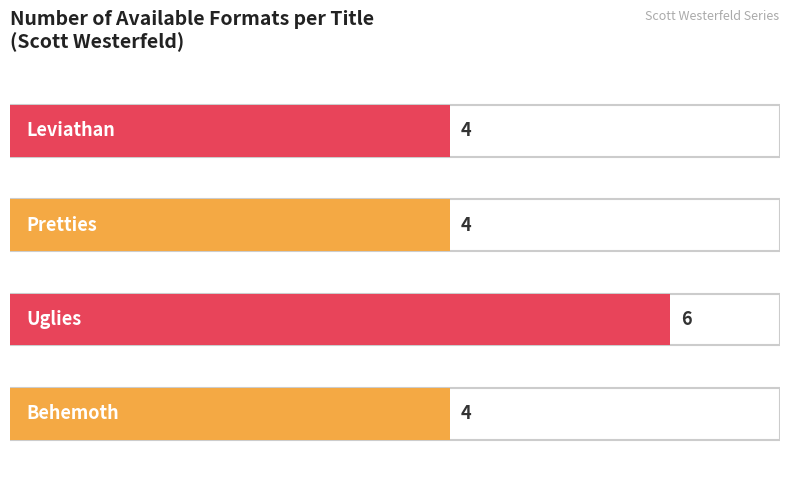

At which label is the value closest to 5?

Behemoth